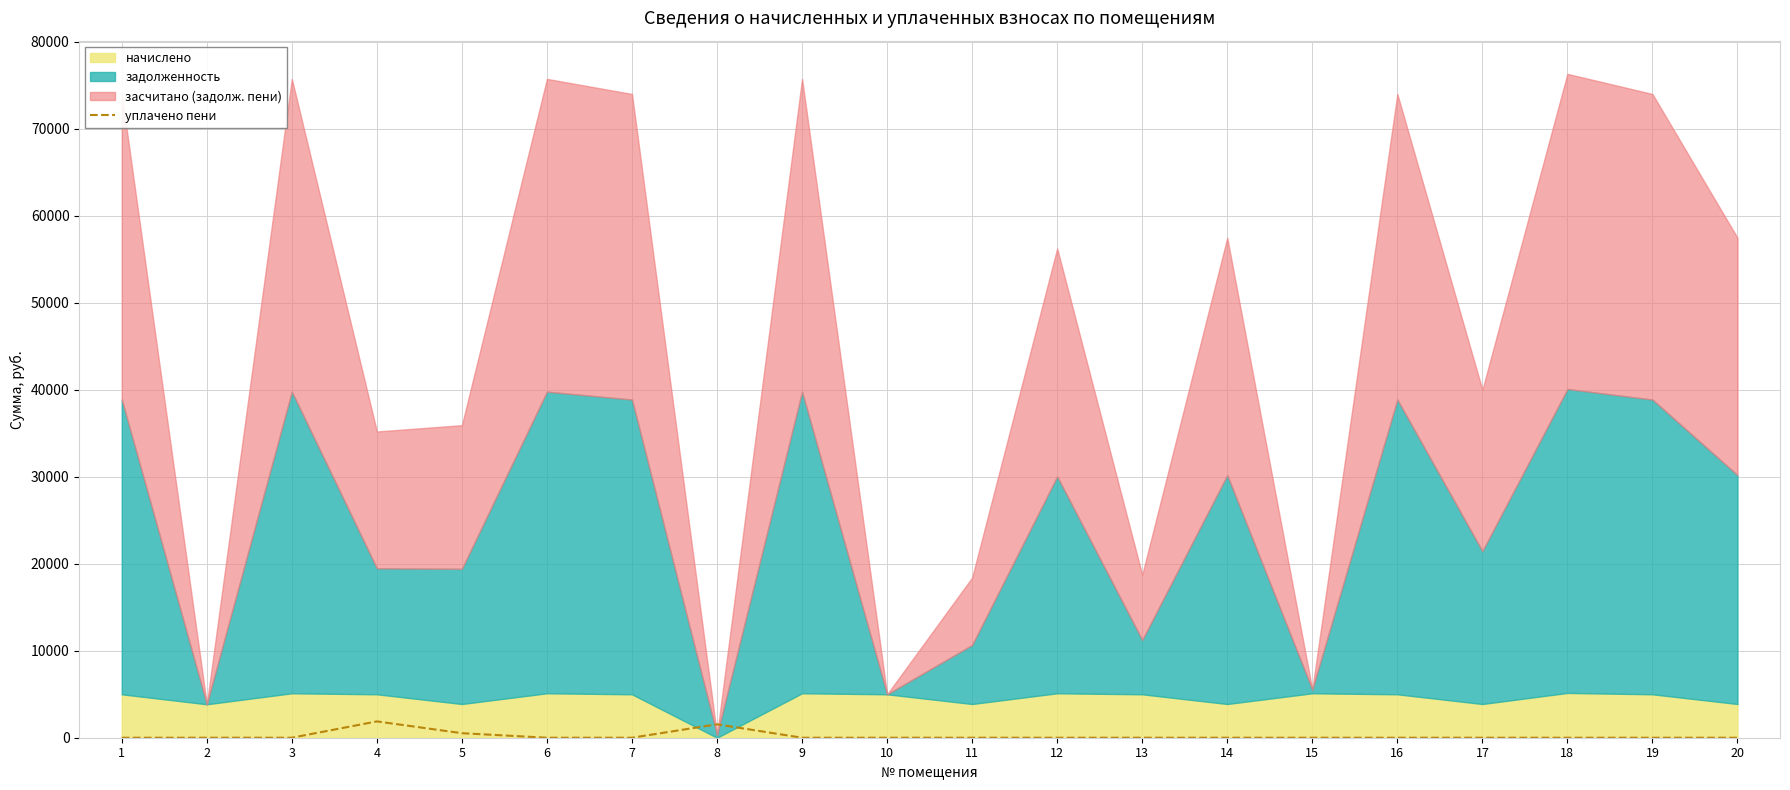

What is the highest value of the уплачено пени series?

1876.2